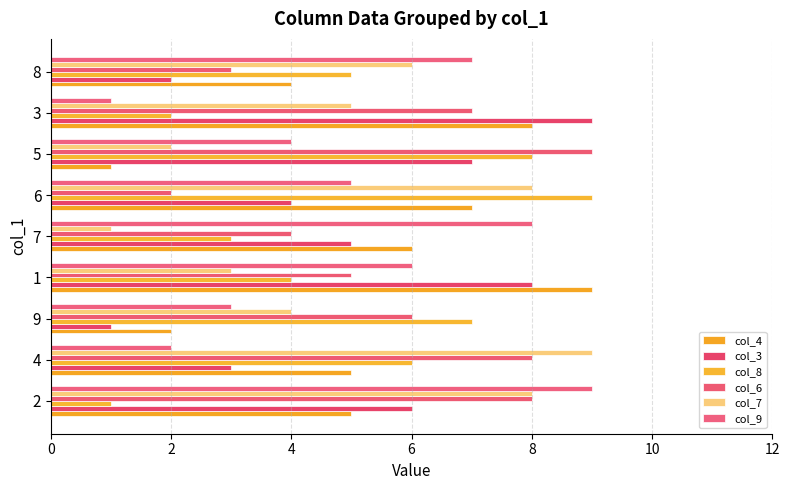

The col_4 series shows 1 at 4. True or false?

False